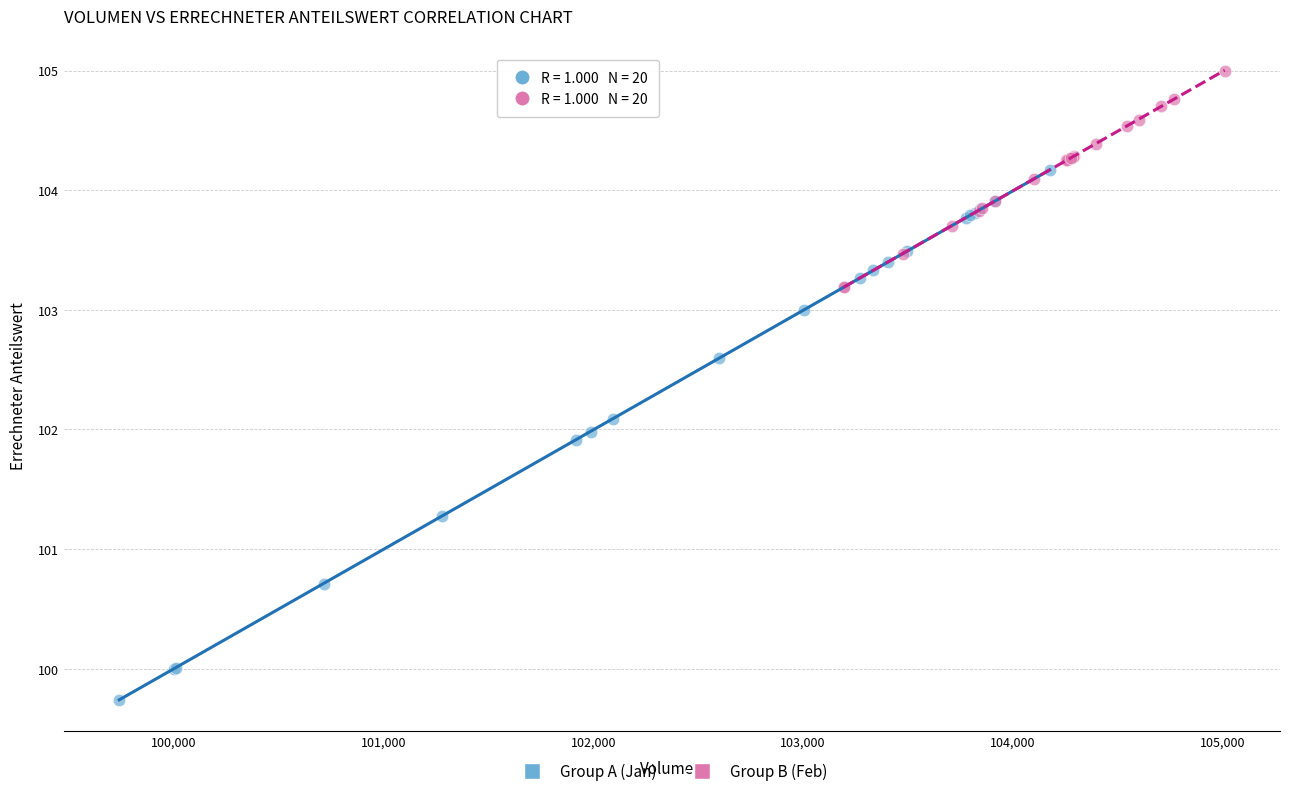

Which series reaches the maximum Y coordinate?

Group B (Feb)